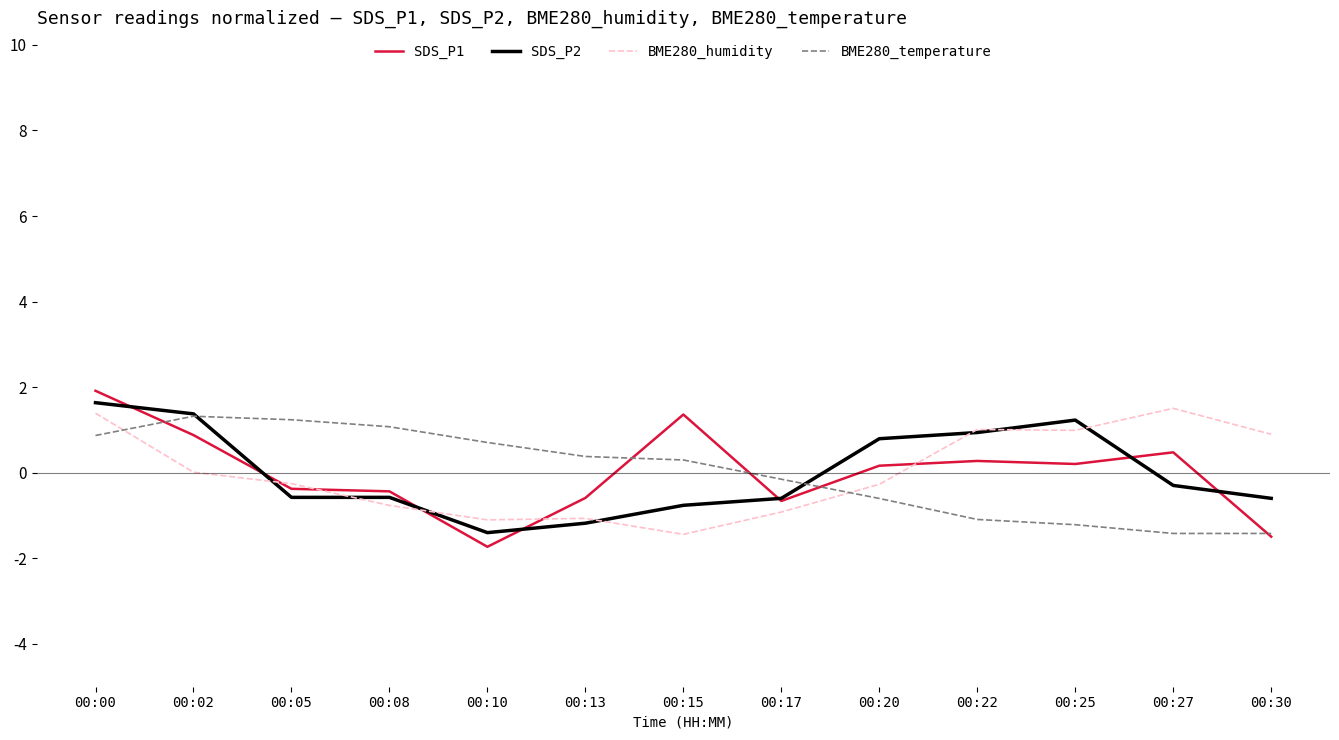

What is the total value across all series at 00:20?

0.1